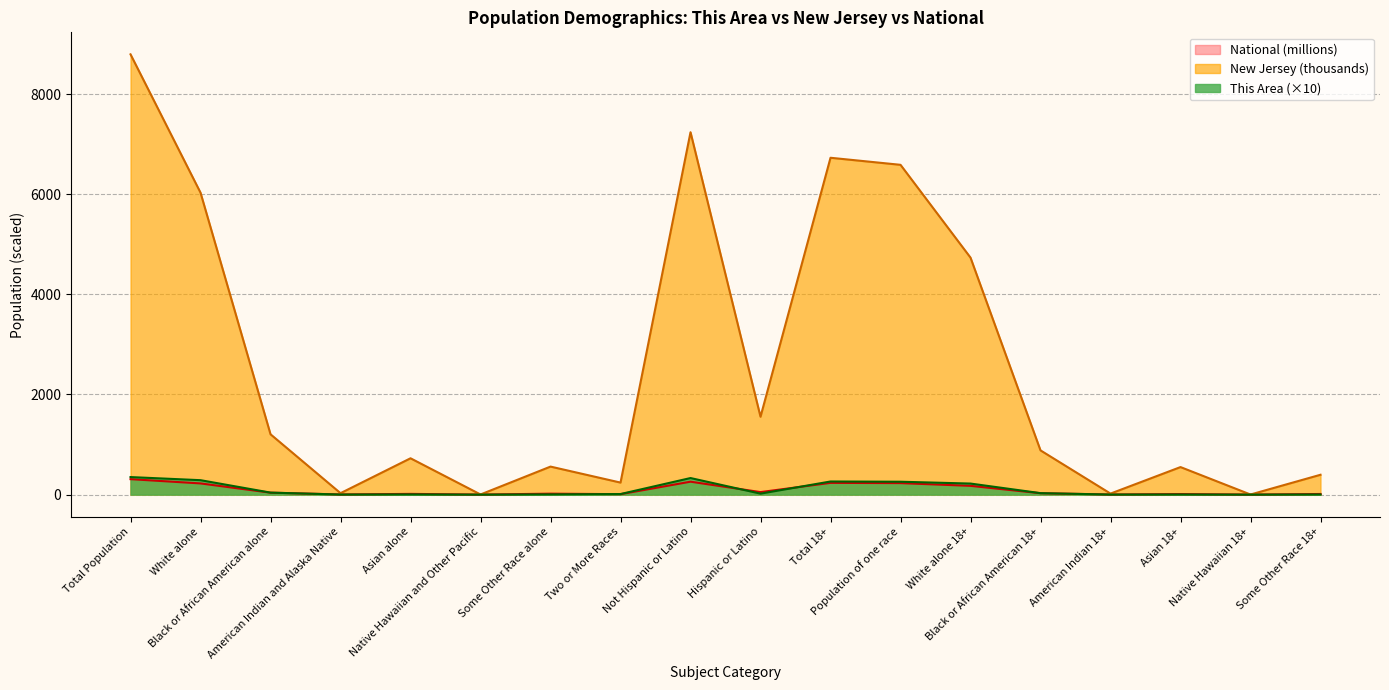

What is the minimum value shown in the chart?

0.1